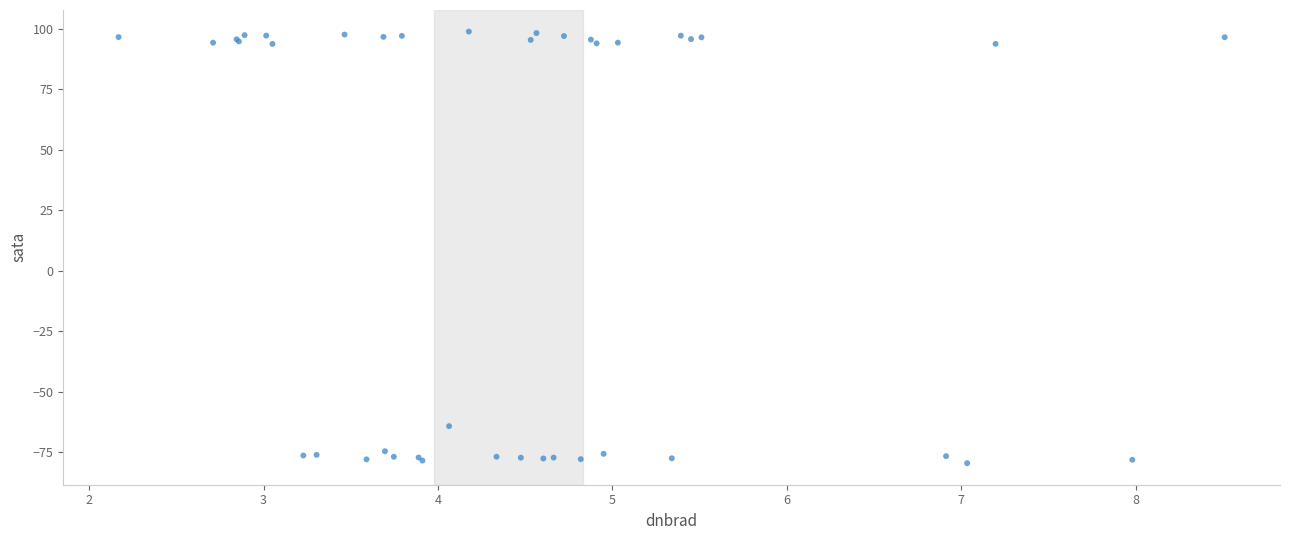

What Y value in the scatter plot is closest to 9?

-64.2